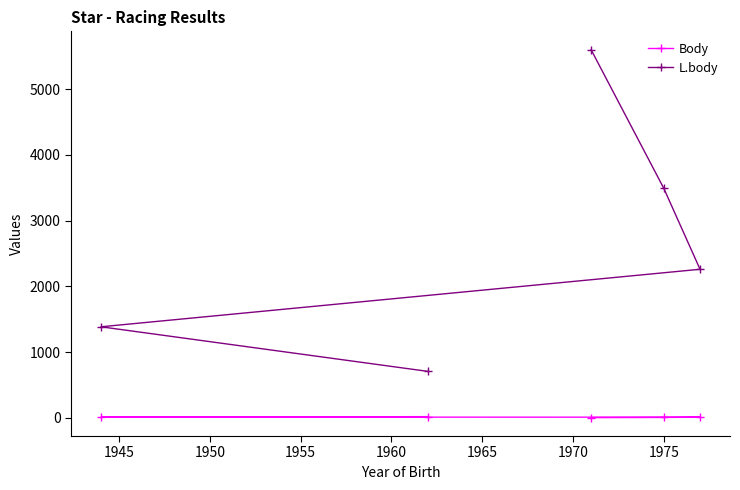

What is the smallest value displayed?

3